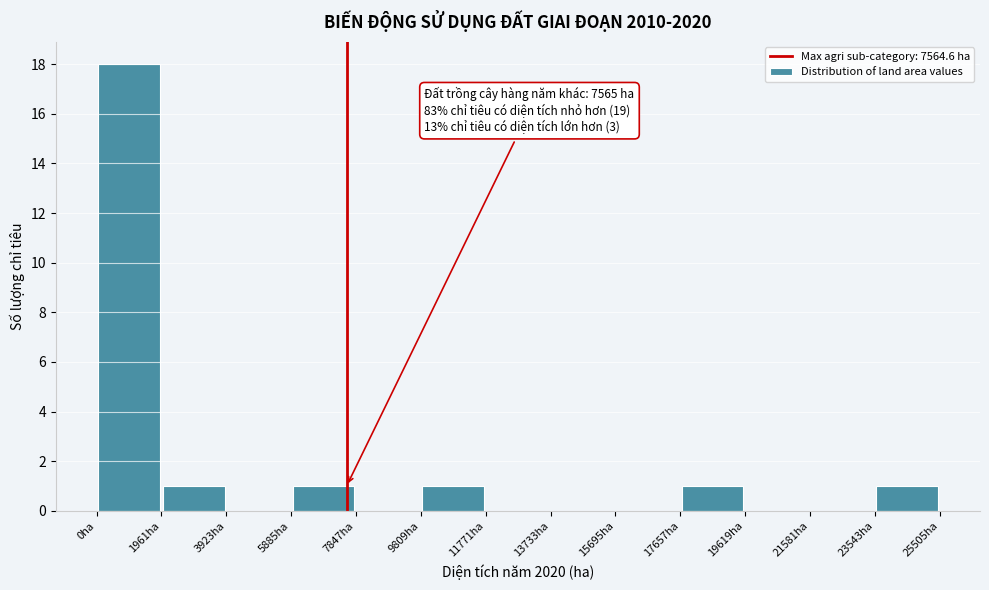

Which range on the x-axis has the tallest bar?

0 to 2000